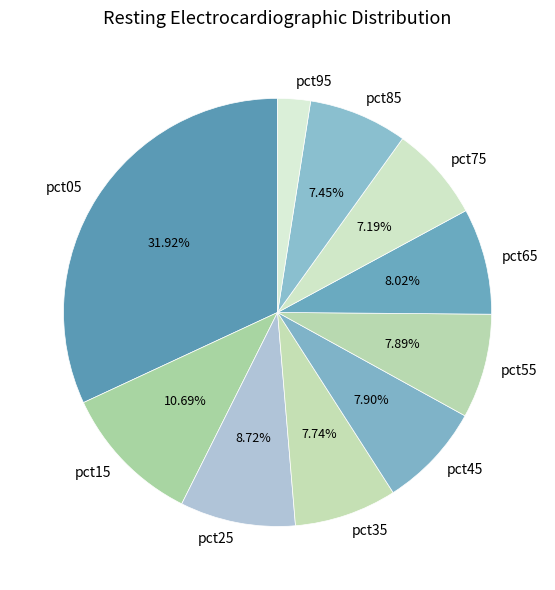

To the nearest percent, what is the difference between the pct85 and pct65 slice percentages?

1%